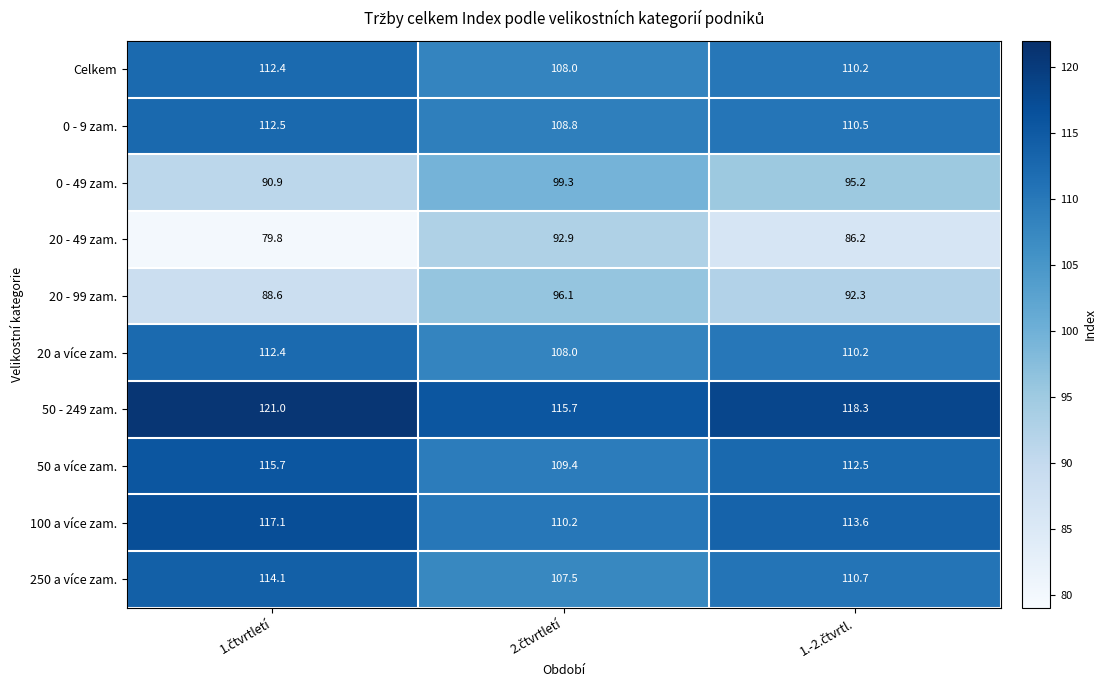

Which series has the largest total across all categories?

50 - 249 zam.